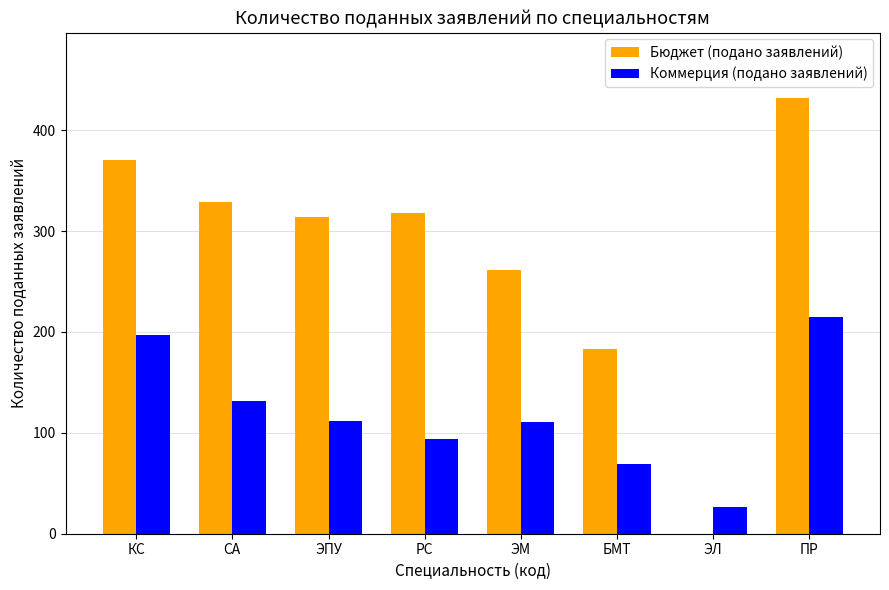

What is the greatest value displayed?

432